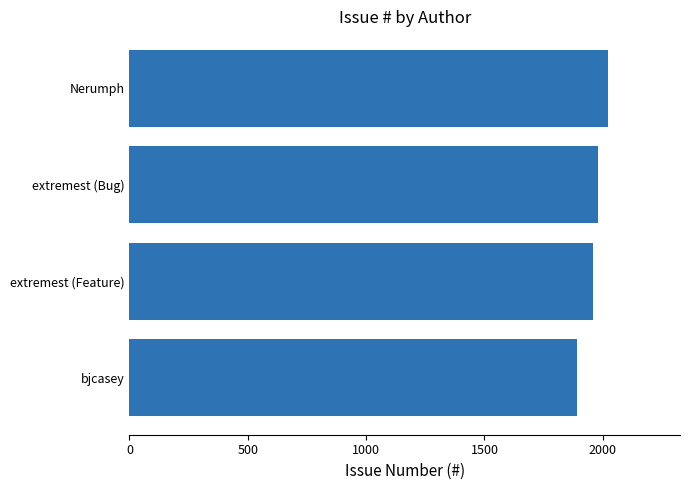

The value at extremest (Bug) is 1978. True or false?

True